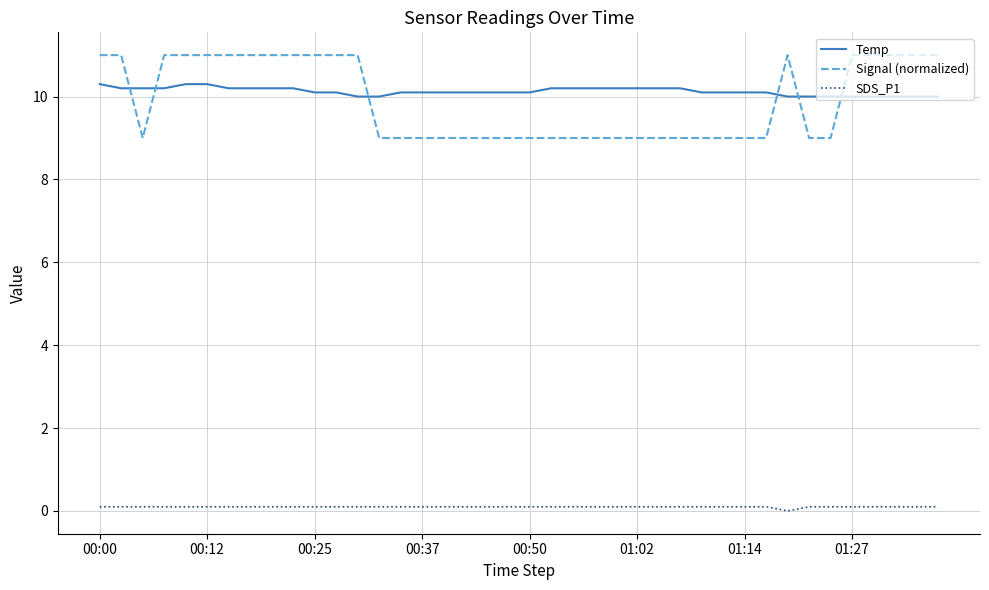

What is the maximum value for Signal (normalized)?

11.0